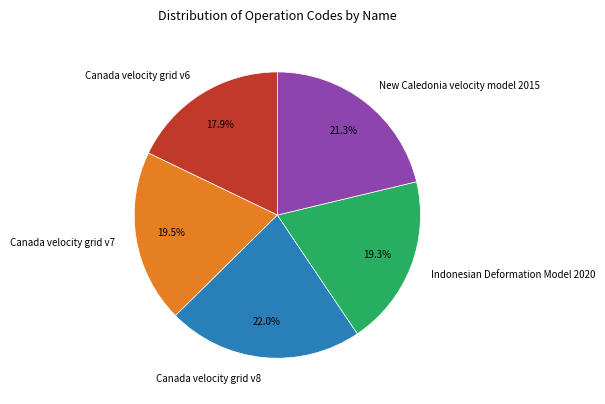

Which category has the biggest portion of the pie?

Canada velocity grid v8